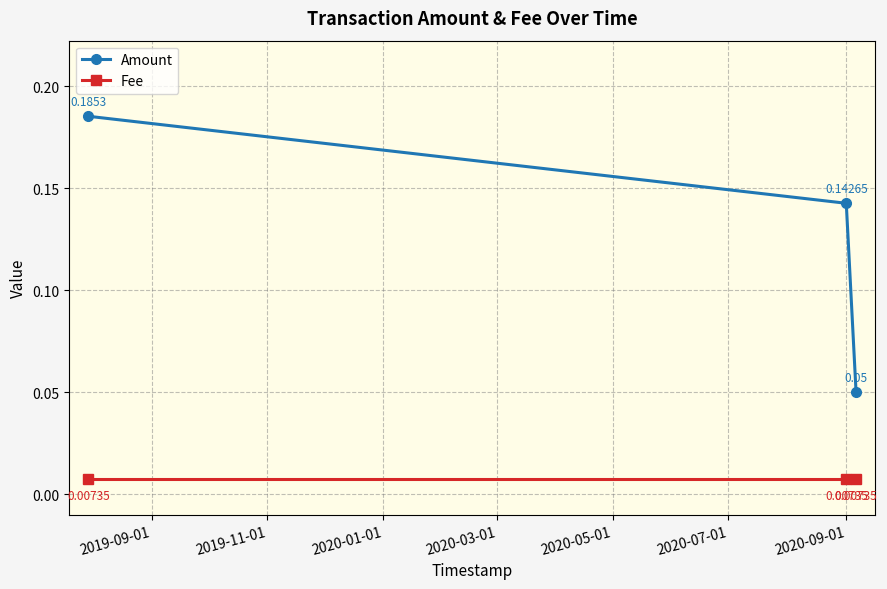

List the series in order of their overall mean, lowest first.

Fee, Amount